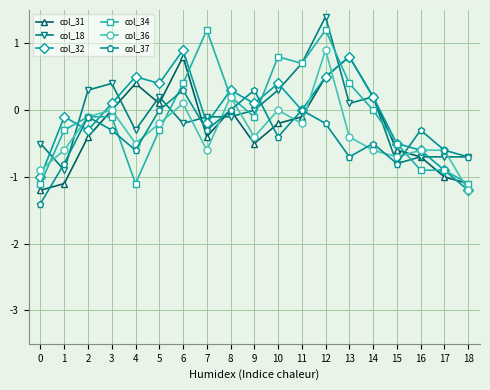

Reading left to right, list all the values displayed in this chart.

col_31: -1.2	-1.1	-0.4	0.0	0.4	0.1	0.8	-0.4	0.0	-0.5	-0.2	-0.1	0.5	0.8	0.2	-0.6	-0.7	-1.0	-1.1
col_18: -0.5	-0.9	0.3	0.4	-0.3	0.2	-0.2	-0.1	-0.1	0.0	0.3	0.7	1.4	0.1	0.2	-0.8	-0.7	-0.7	-0.7
col_32: -1.0	-0.1	-0.3	0.1	0.5	0.4	0.9	-0.2	0.3	0.1	0.4	0.0	0.5	0.8	0.2	-0.5	-0.6	-0.9	-1.2
col_34: -1.1	-0.3	-0.1	-0.1	-1.1	-0.3	0.4	1.2	0.2	-0.1	0.8	0.7	1.2	0.4	0.0	-0.5	-0.9	-0.9	-1.1
col_36: -0.9	-0.6	-0.1	0.0	-0.5	-0.2	0.1	-0.6	0.2	-0.4	0.0	-0.2	0.9	-0.4	-0.6	-0.7	-0.6	-0.6	-1.2
col_37: -1.4	-0.8	-0.1	-0.3	-0.6	0.0	0.3	-0.3	0.0	0.3	-0.4	0.0	-0.2	-0.7	-0.5	-0.8	-0.3	-0.6	-0.7